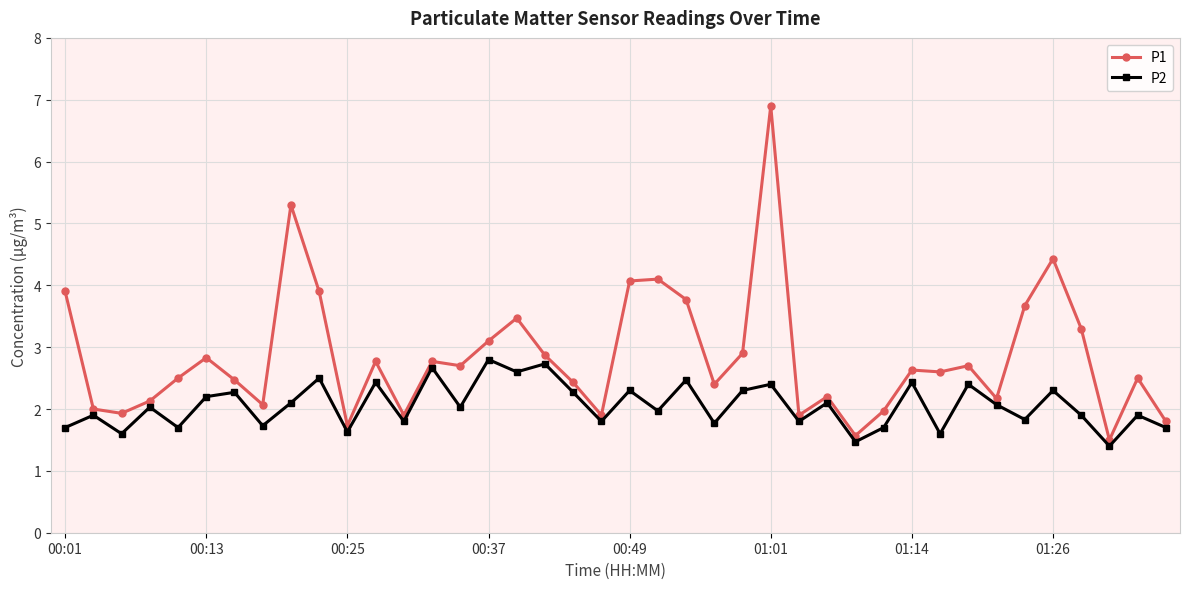

Count the number of categories in the chart.

40